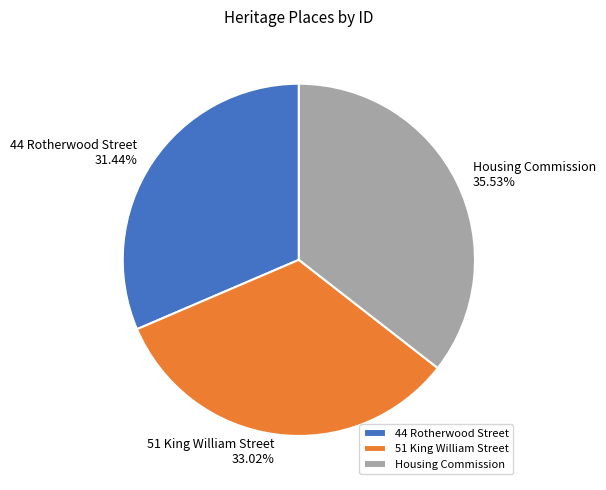

What percentage is the Housing Commission slice, to the nearest percent?

36%